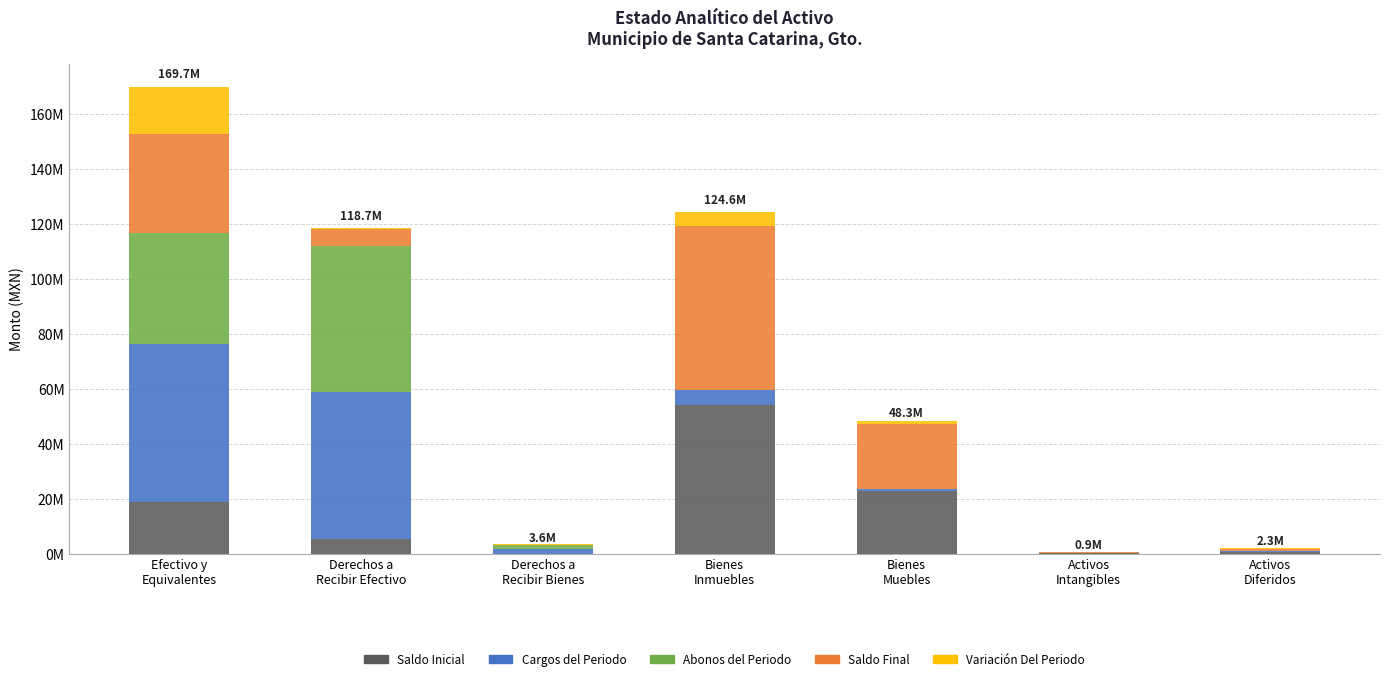

What are all the series names shown in the legend?

Saldo Inicial, Cargos del Periodo, Abonos del Periodo, Saldo Final, Variación Del Periodo